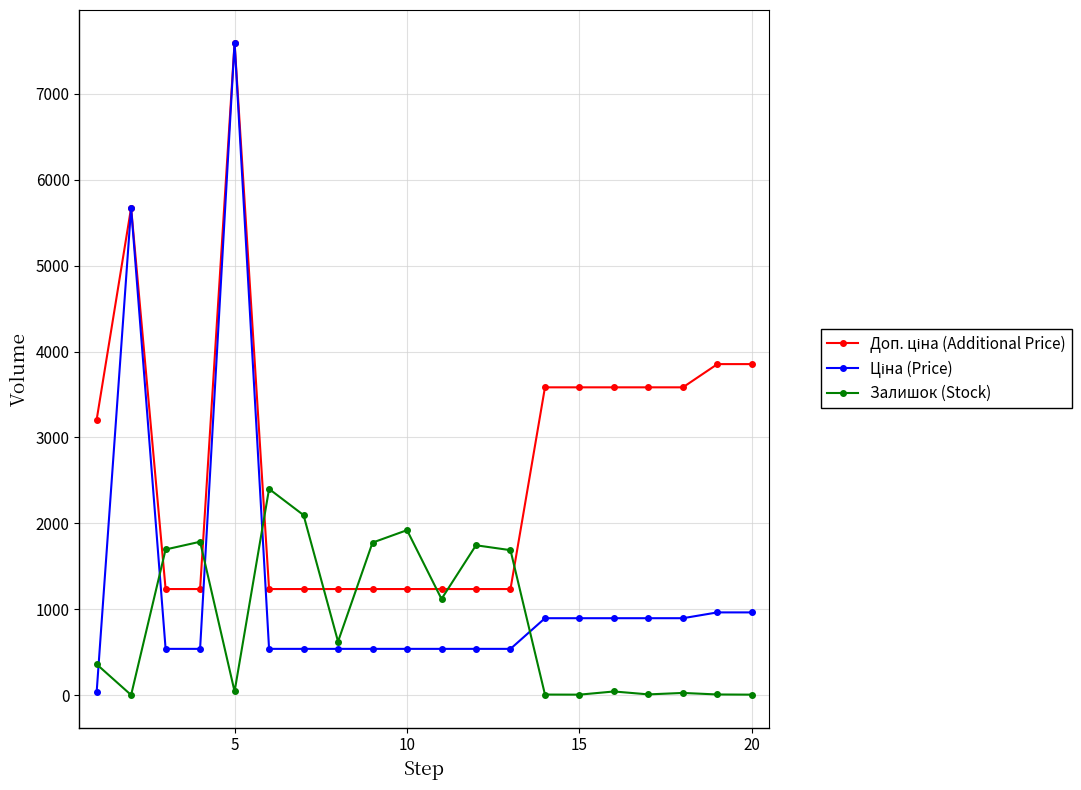

What is the greatest value displayed?

7596.5